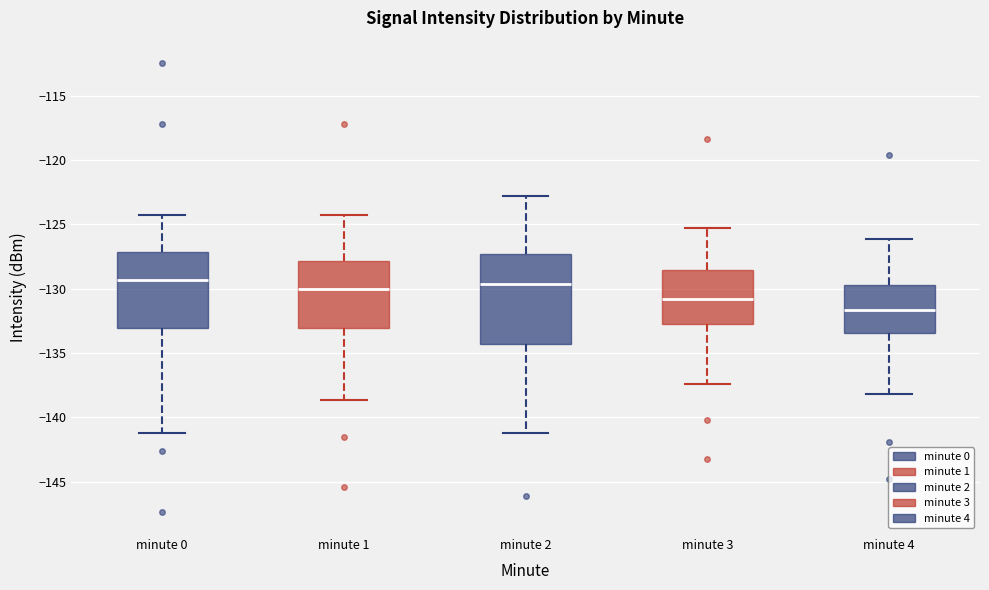

Reading left to right, read every box against the y-axis: the position of its median line, the range the box covers, and the ends of its whiskers. The values are not printed on the chart, so give them approximately, as read against the axis.

minute 0: median -129.5, box -133.0 to -127.0, whiskers -141.0 to -124.5
minute 1: median -130.0, box -133.0 to -128.0, whiskers -138.5 to -124.5
minute 2: median -129.5, box -134.5 to -127.5, whiskers -141.0 to -123.0
minute 3: median -131.0, box -132.5 to -128.5, whiskers -137.5 to -125.5
minute 4: median -131.5, box -133.5 to -129.5, whiskers -138.0 to -126.0